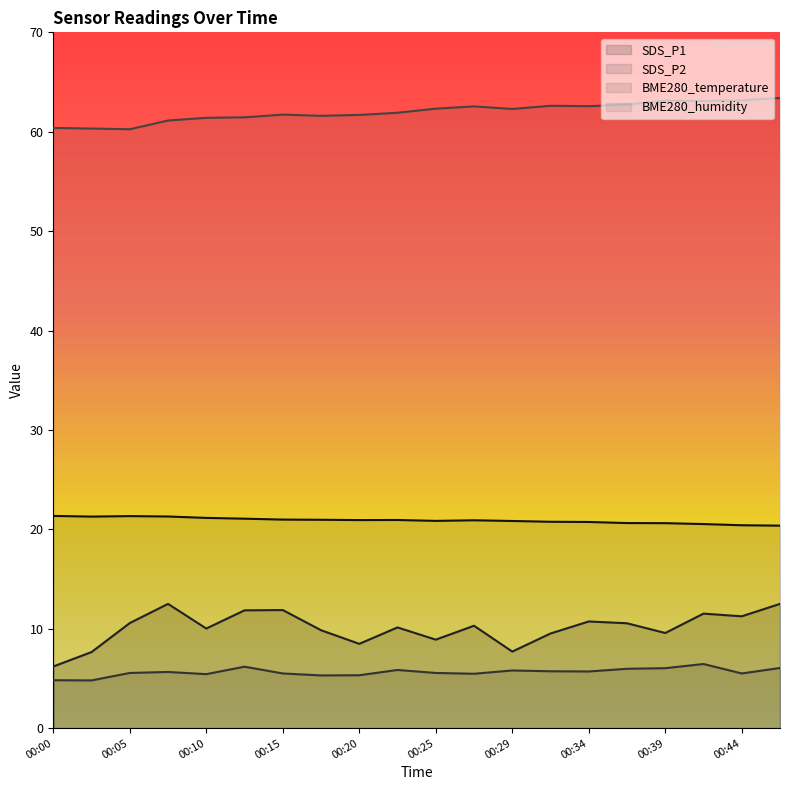

Which has a higher value, 00:39 or 00:20?

00:39